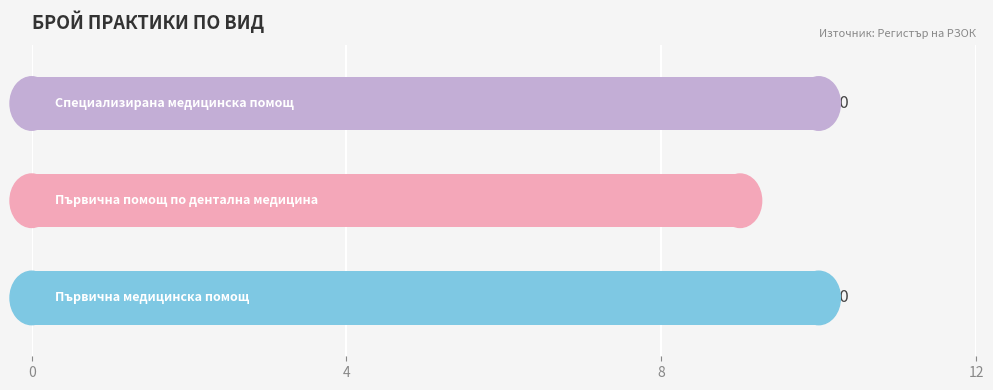

How many data points are less than 10?

1